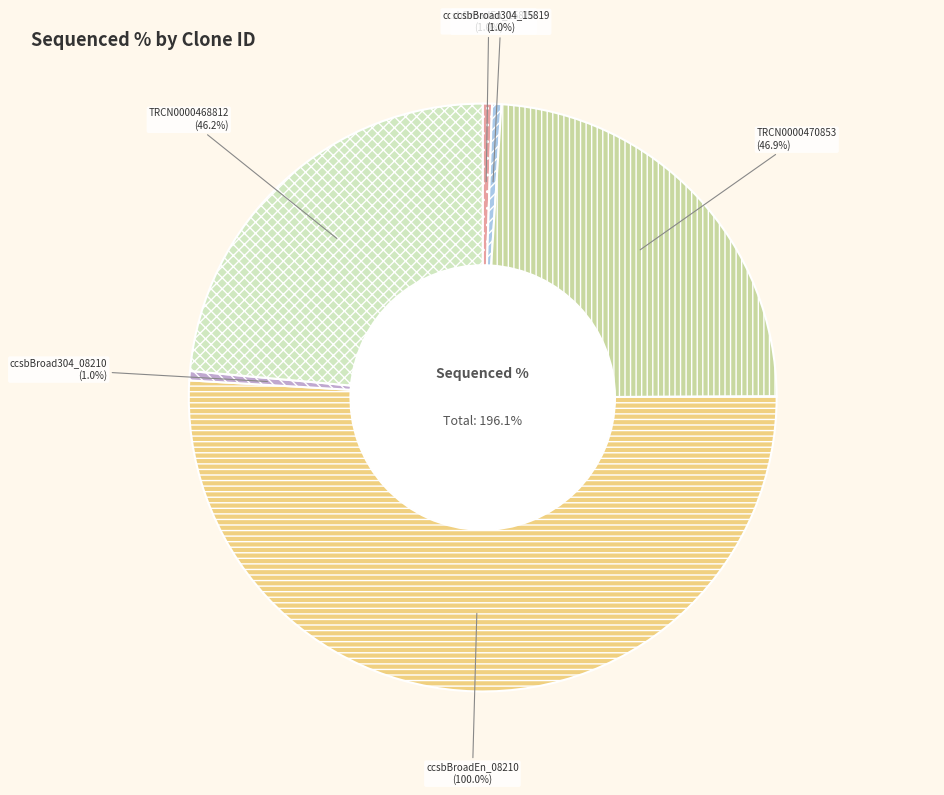

How many segments does this pie chart have?

6